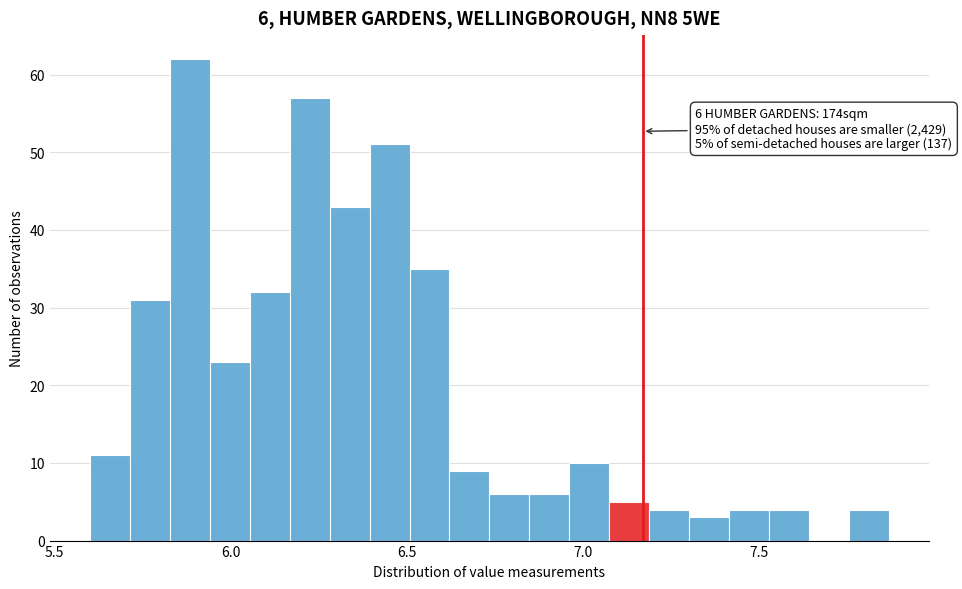

Read against the x-axis, roughly where is the centre of the tallest bar?

5.90